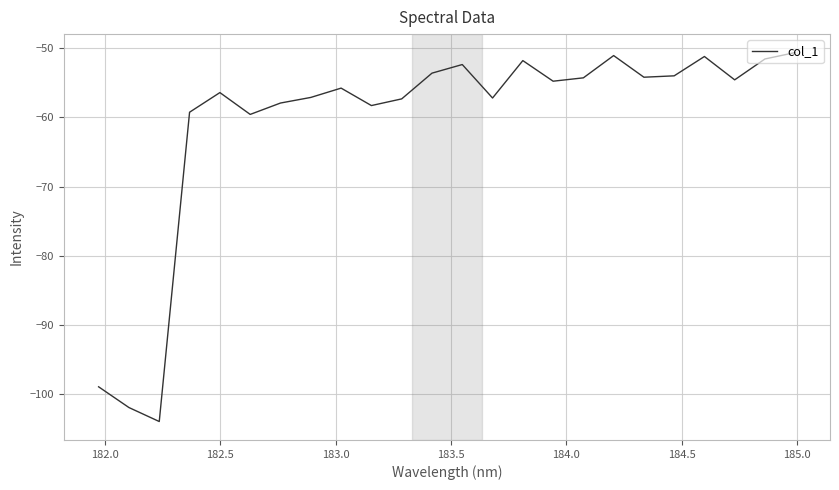

What is the smallest value displayed?

-104.0